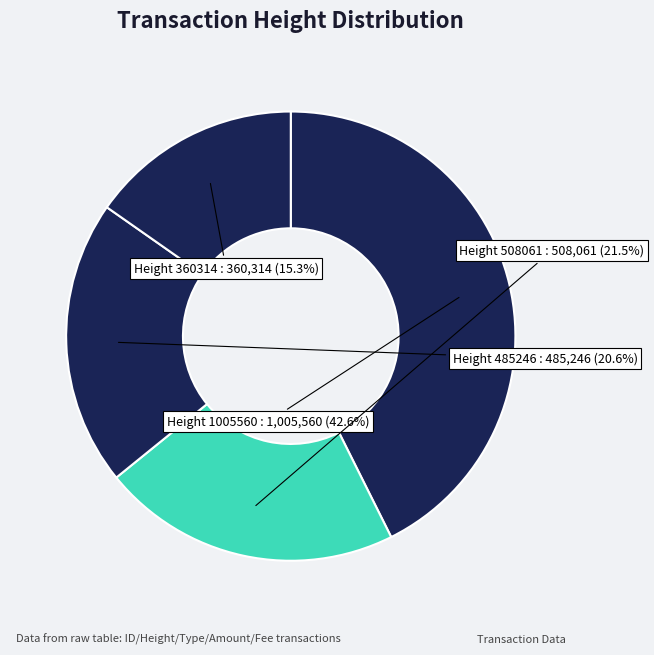

To the nearest percent, what is the average slice percentage?

25%